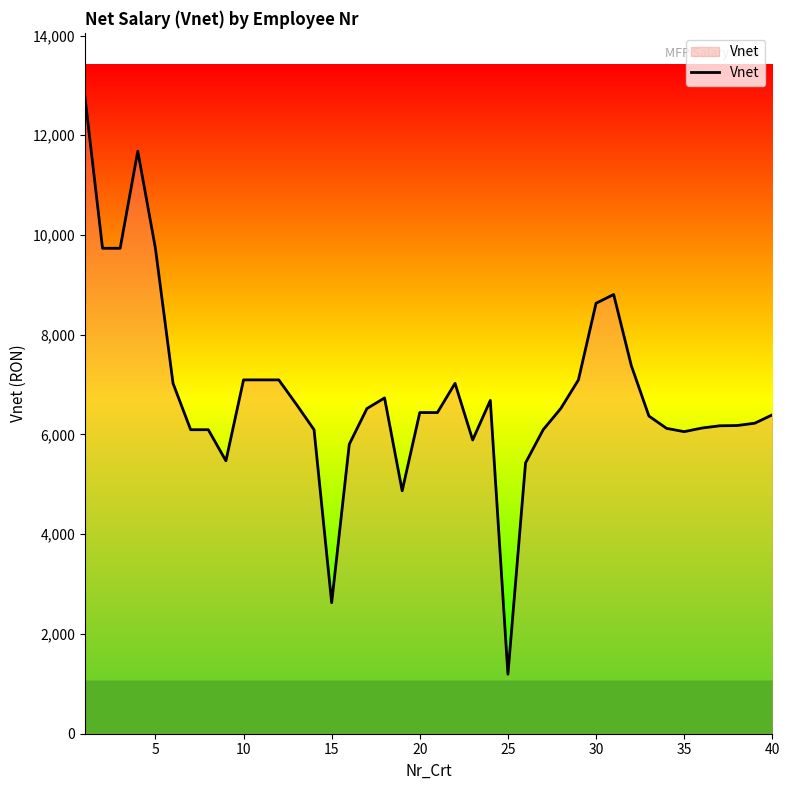

How many lines are shown in the chart?

1